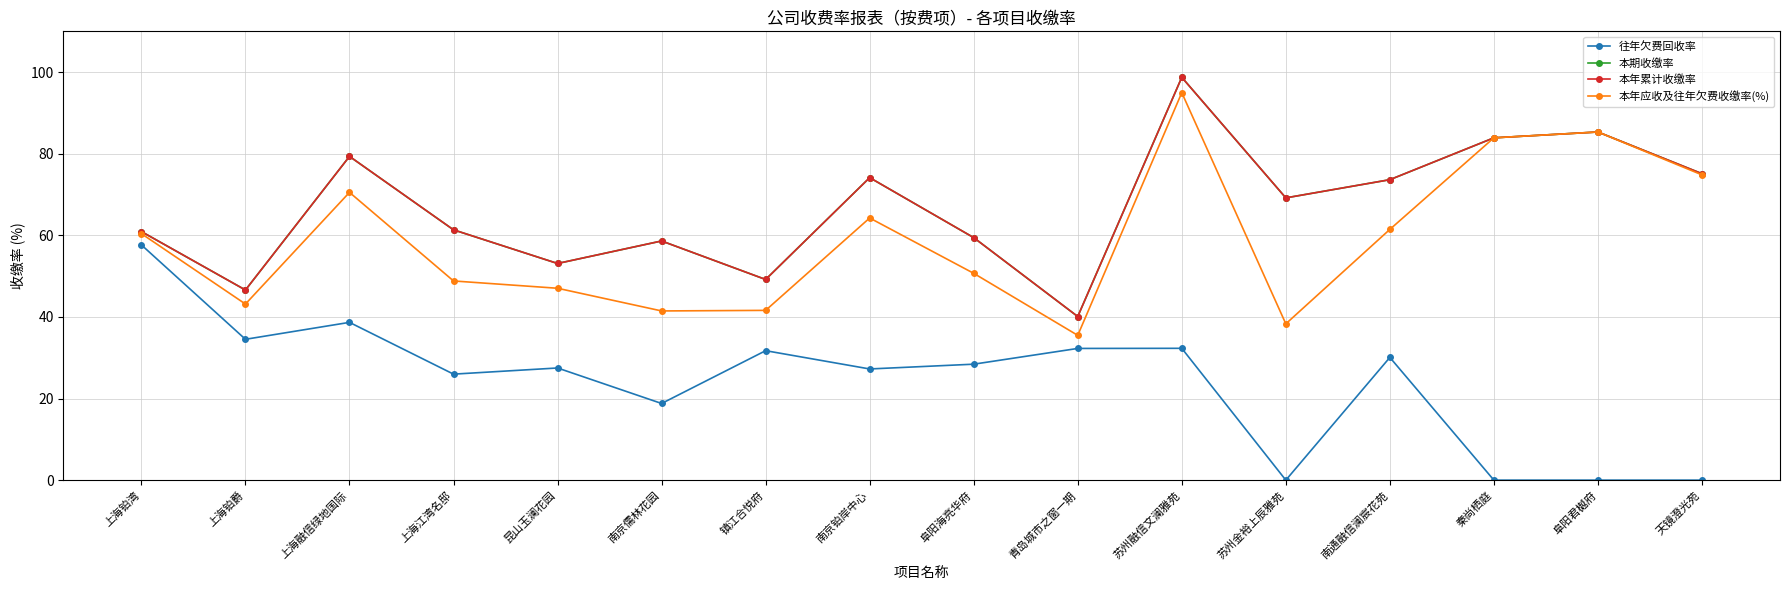

How many interior local valleys does the 本期收缴率 series have?

5